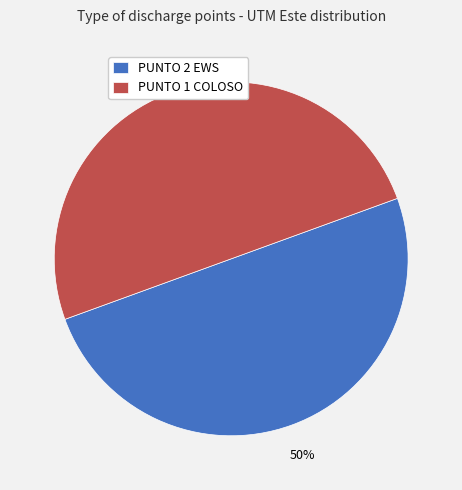

What is the ratio of the value at PUNTO 1 COLOSO to the value at PUNTO 2 EWS?

1.0